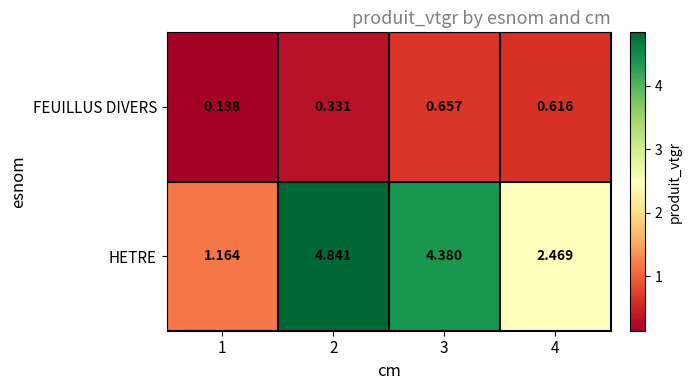

At which category is the sum across all series the highest?

2